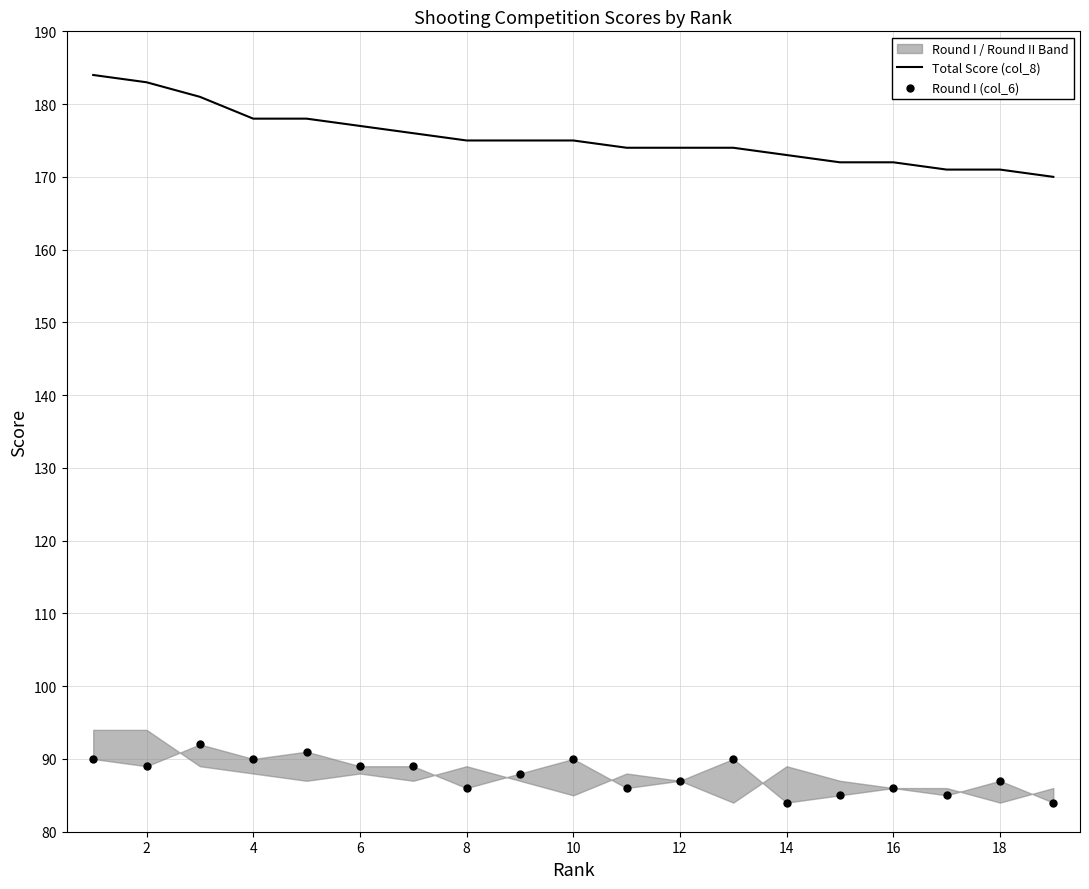

Which series contains the highest Y value?

Total Score (col_8)